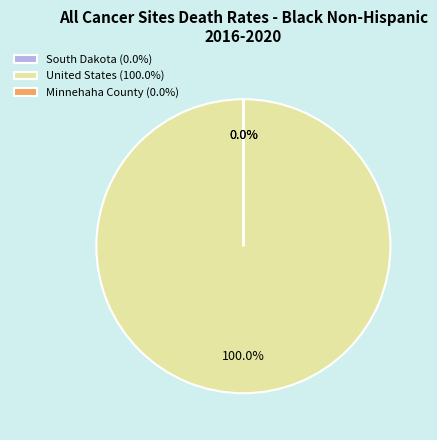

Does any single category account for the majority?

Yes